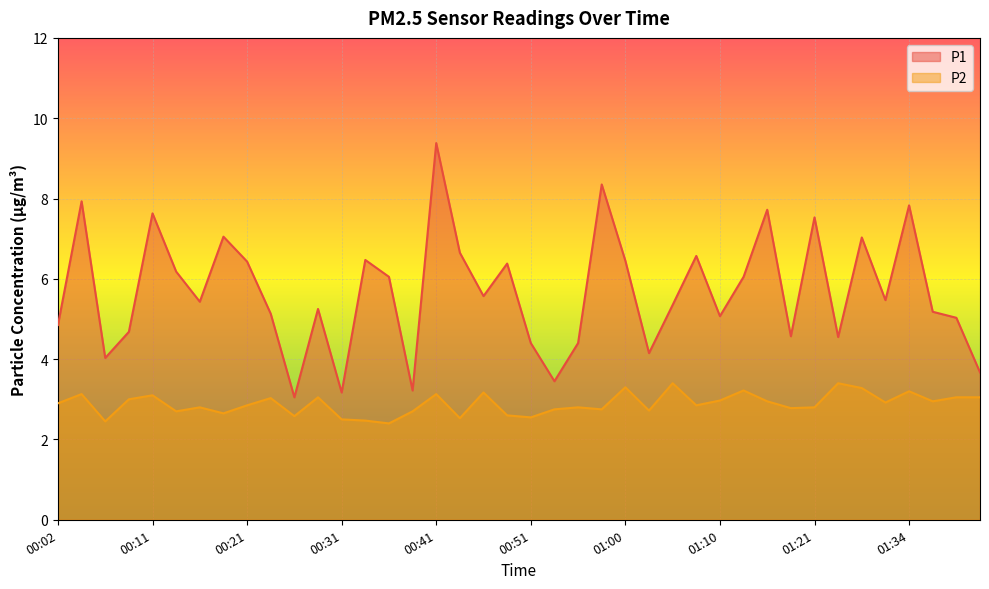

What is the label of the 7th point from the right?

01:26